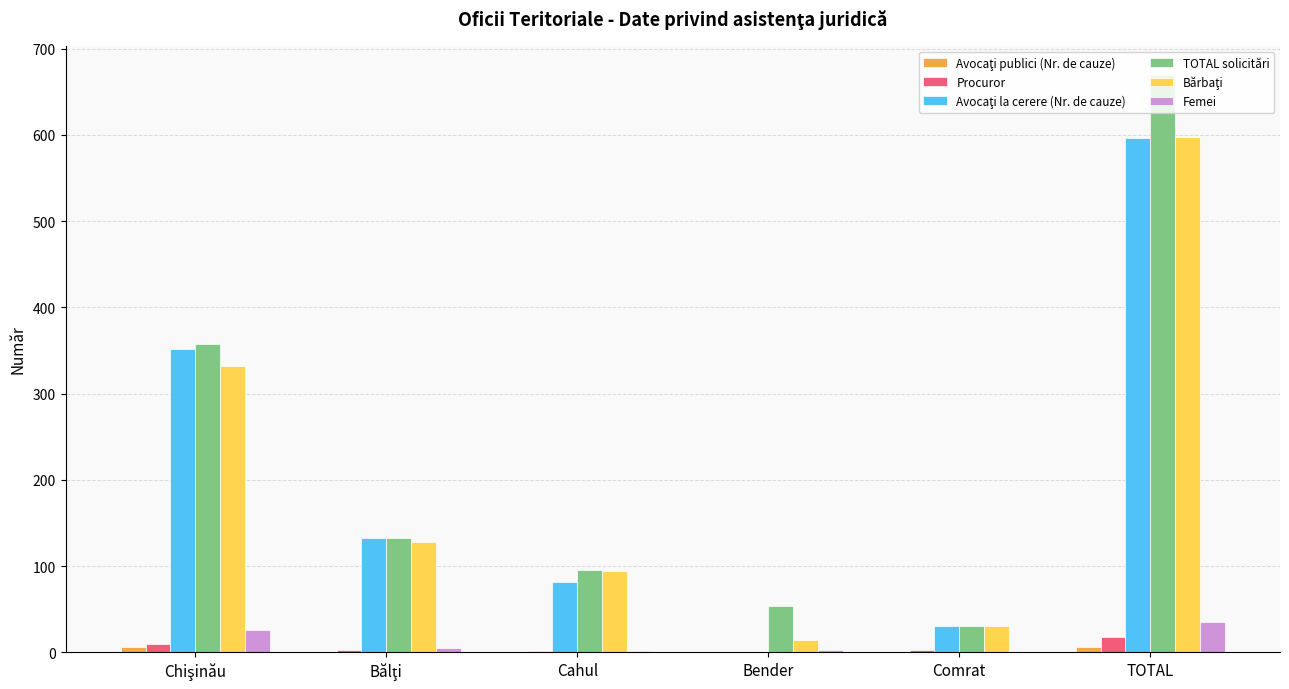

The TOTAL solicitări series shows 670 at TOTAL. True or false?

True